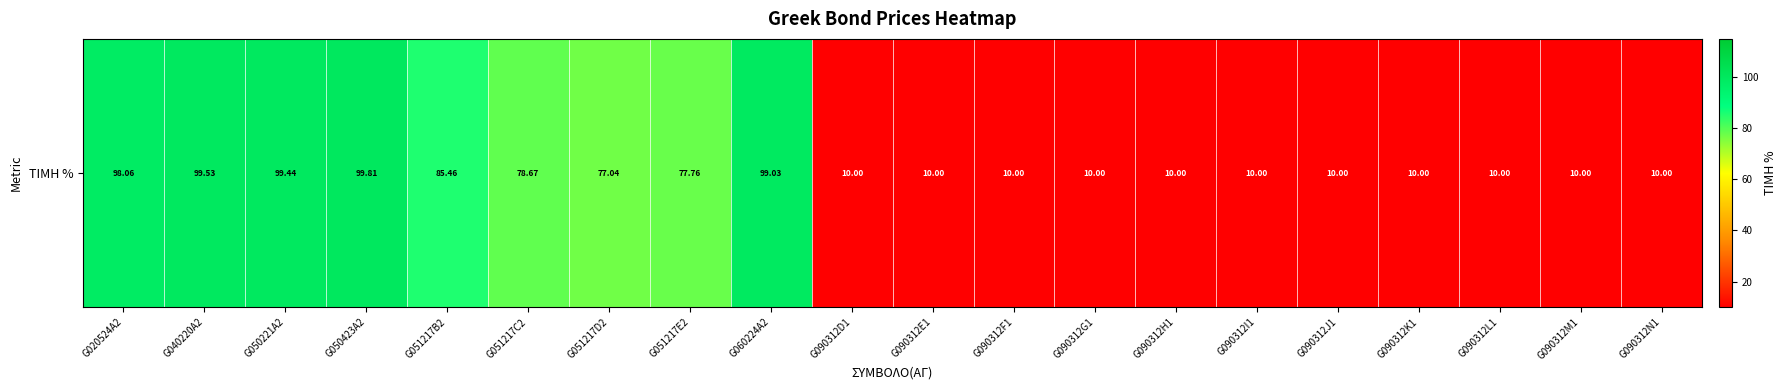

Between G090312D1 and G090312K1, which is larger?

G090312D1